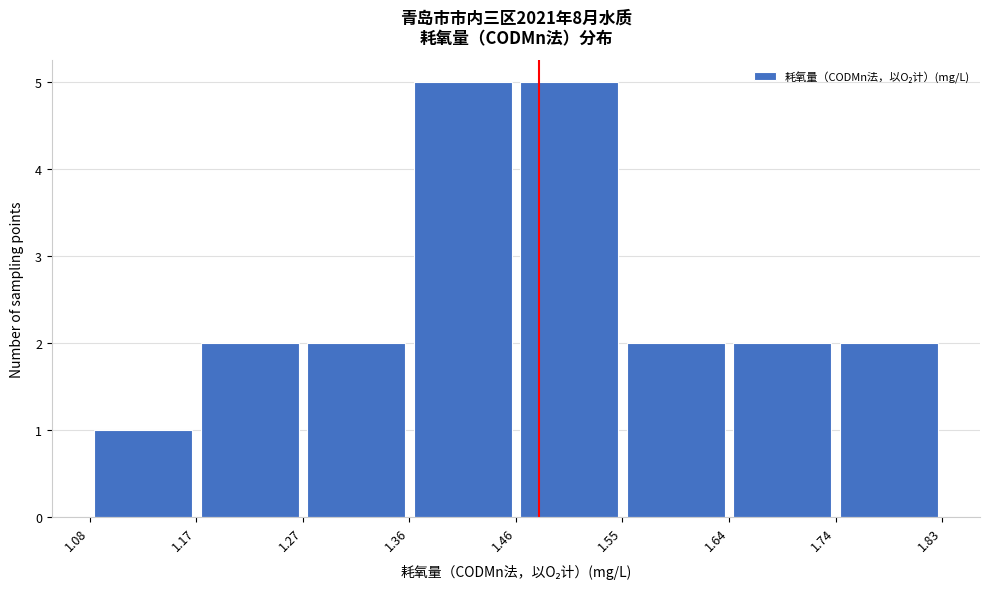

Reading left to right, transcribe this chart: for each bar, give the range it covers on the x-axis and its height. The values are not printed on the chart, so give them approximately, as read against the axis.

1.08 to 1.17: 1
1.17 to 1.27: 2
1.27 to 1.36: 2
1.36 to 1.46: 5
1.46 to 1.55: 5
1.55 to 1.64: 2
1.64 to 1.74: 2
1.74 to 1.83: 2